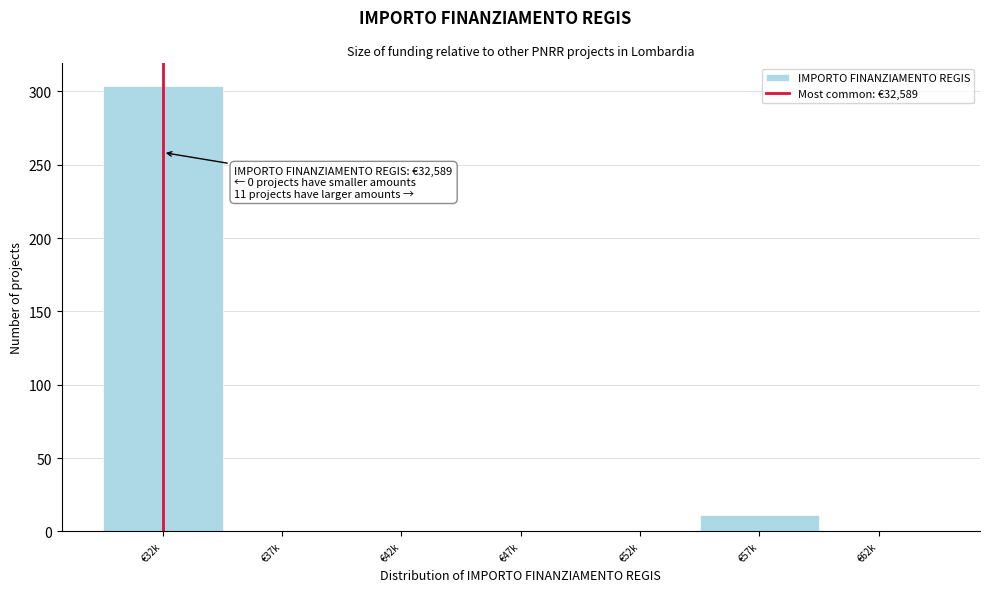

Reading left to right, transcribe all the data shown in this chart.

€32k=304	€37k=0	€42k=0	€47k=0	€52k=0	€57k=11	€62k=0